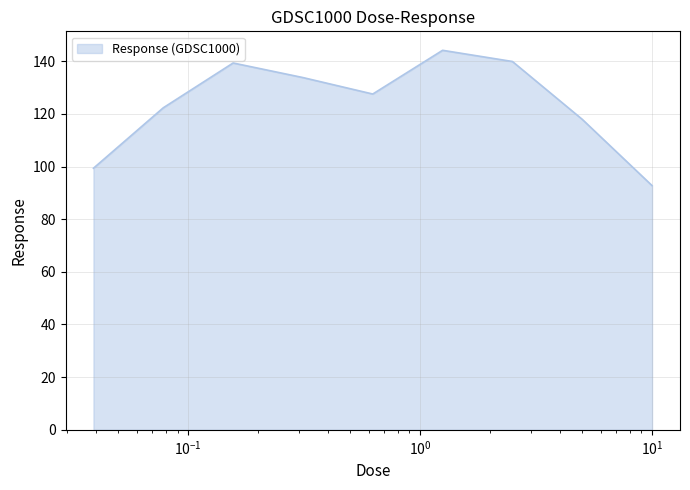

How many lines are shown in the chart?

1